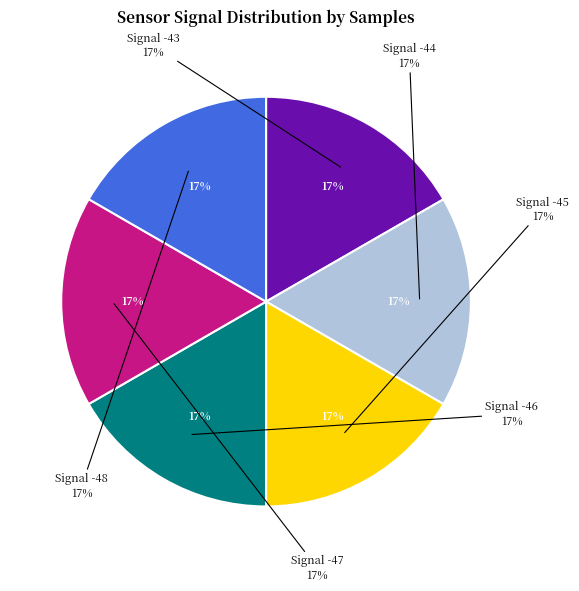

Combined, do -47 and -48 account for over 50%?

No